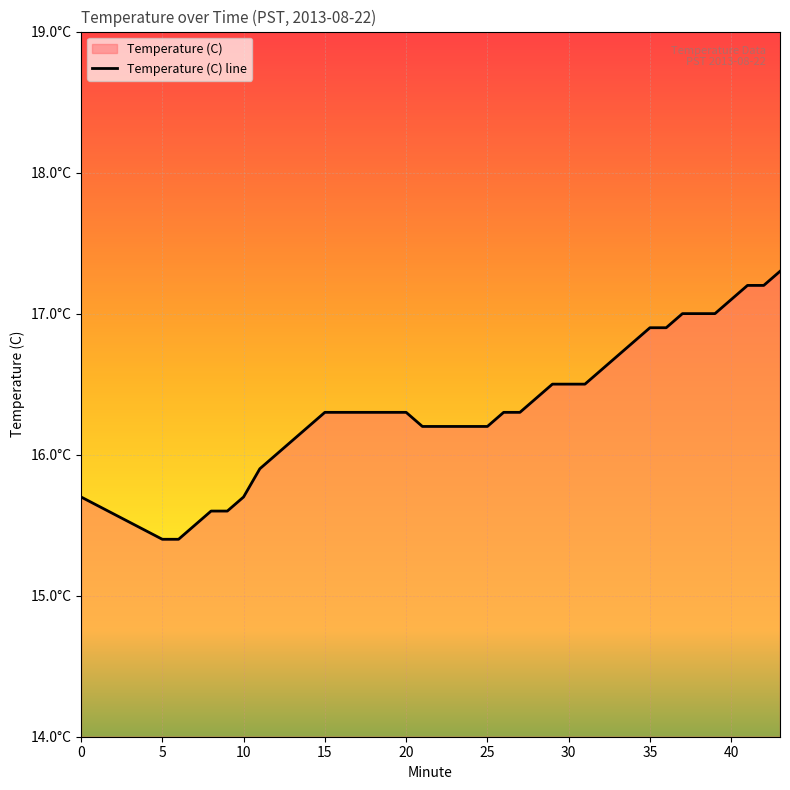

Which category has the highest value across all series?

43